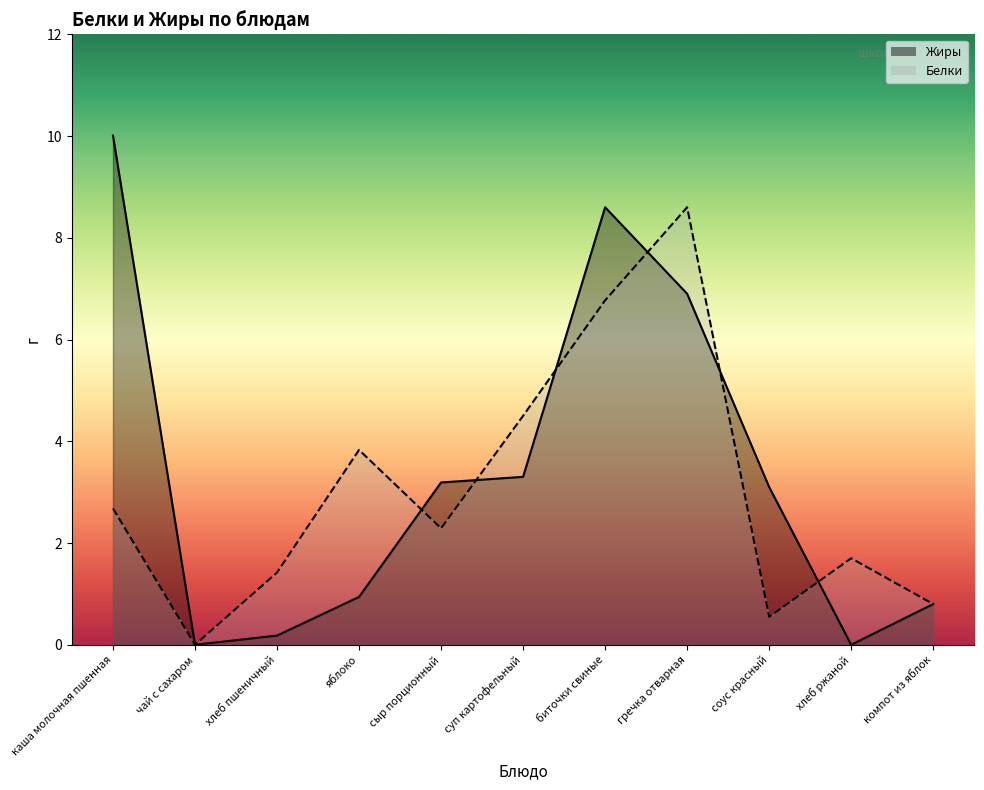

Which series changed the most between каша молочная пшенная and хлеб ржаной?

Жиры